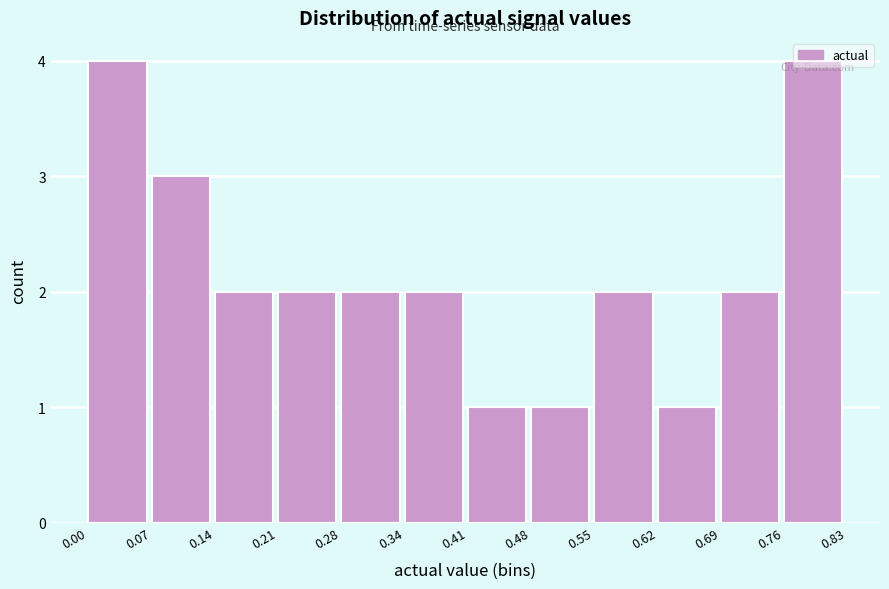

Reading left to right, transcribe this chart: for each bar, give the range it covers on the x-axis and its height. The values are not printed on the chart, so give them approximately, as read against the axis.

0.00 to 0.07: 4
0.07 to 0.14: 3
0.14 to 0.21: 2
0.21 to 0.28: 2
0.28 to 0.34: 2
0.34 to 0.41: 2
0.41 to 0.48: 1
0.48 to 0.55: 1
0.55 to 0.62: 2
0.62 to 0.69: 1
0.69 to 0.76: 2
0.76 to 0.83: 4